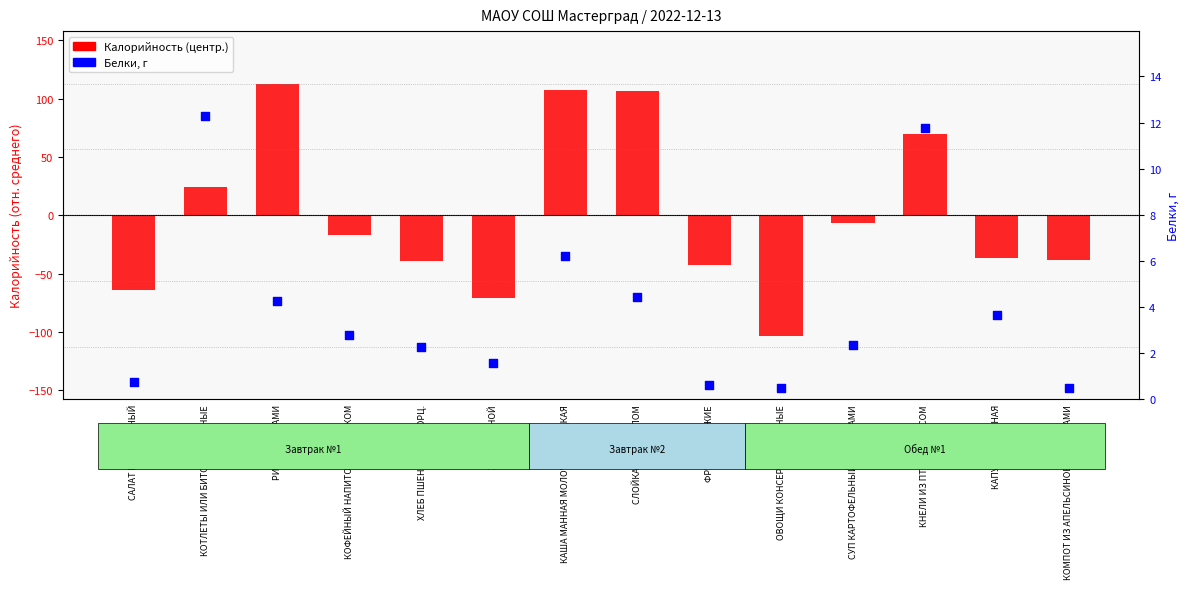

What is the change in value from ХЛЕБ ПШЕНИЧНЫЙ ПОРЦ. to ХЛЕБ РЖАНОЙ?

-0.7